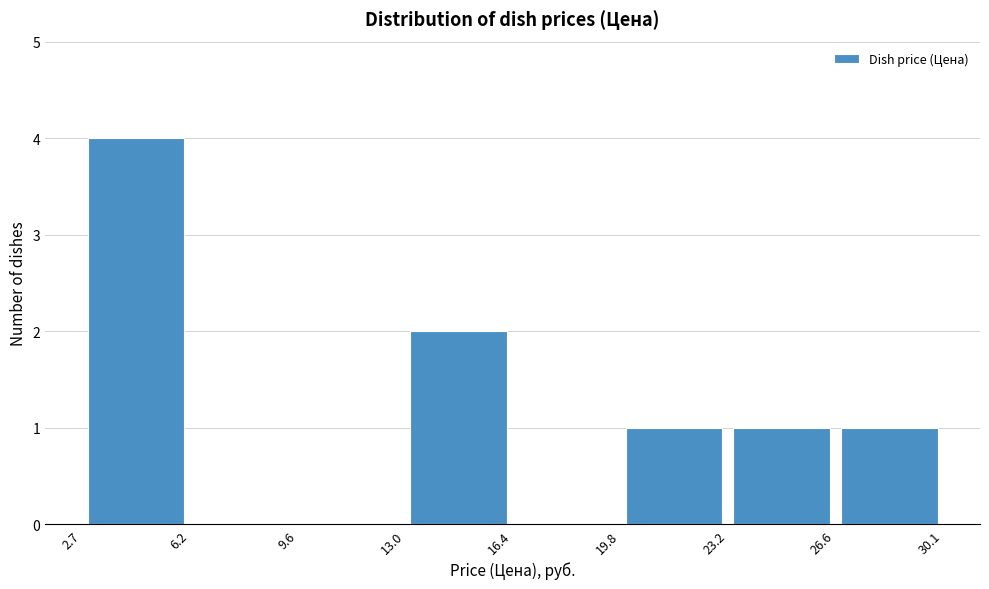

Reading left to right, transcribe this chart: for each bar, give the range it covers on the x-axis and its height. The values are not printed on the chart, so give them approximately, as read against the axis.

2.7 to 6.2: 4
6.2 to 9.6: 0
9.6 to 13.0: 0
13.0 to 16.4: 2
16.4 to 19.8: 0
19.8 to 23.2: 1
23.2 to 26.6: 1
26.6 to 30.1: 1